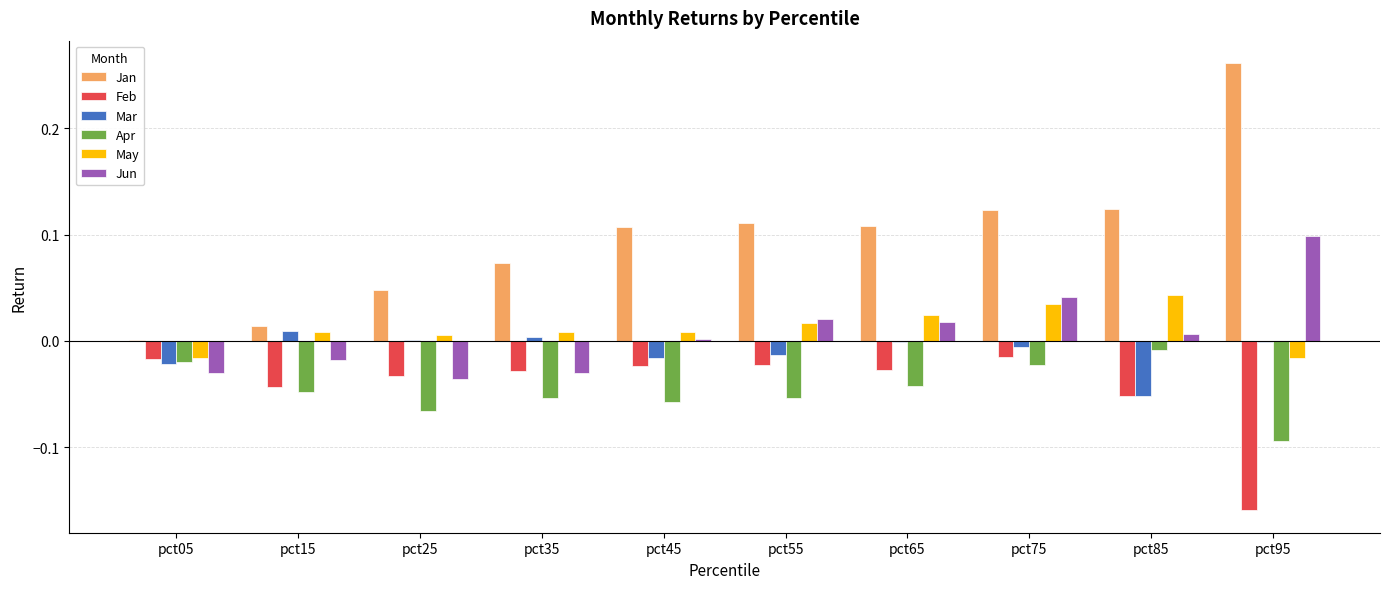

What is the sum of all Feb values?

-0.4